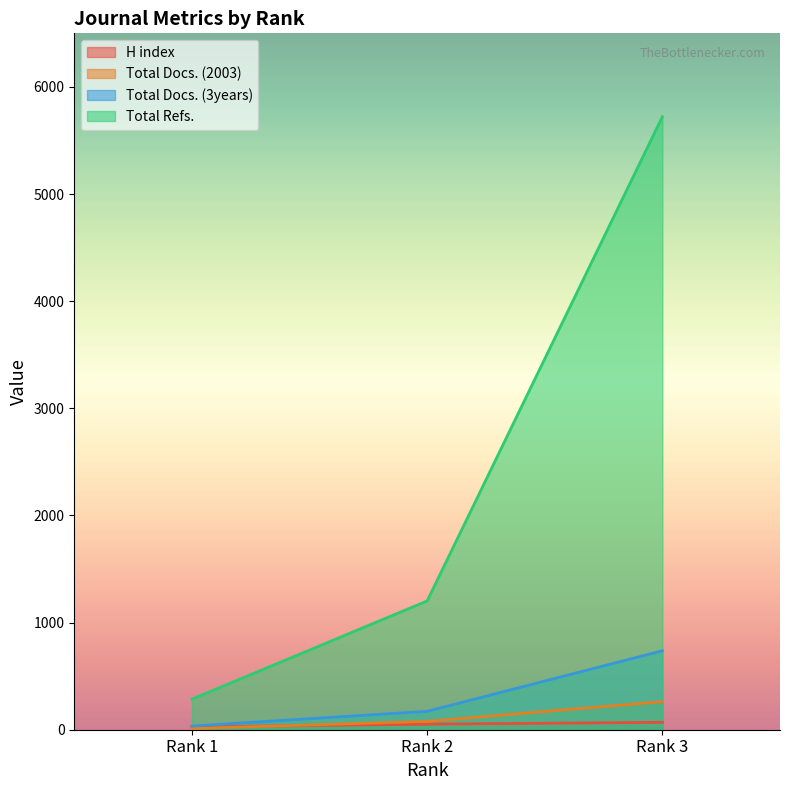

The value of Total Docs. (3years) at Rank 3 is 160. True or false?

False